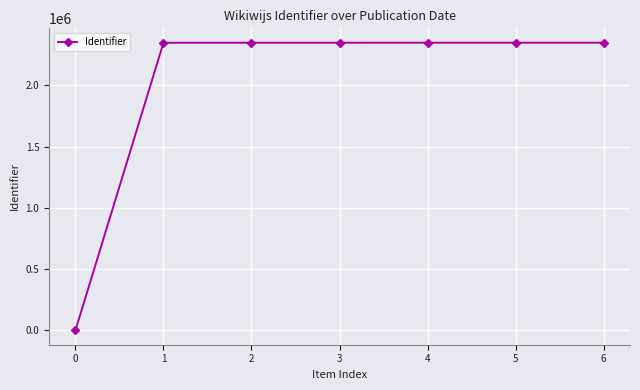

How many lines are shown in the chart?

1